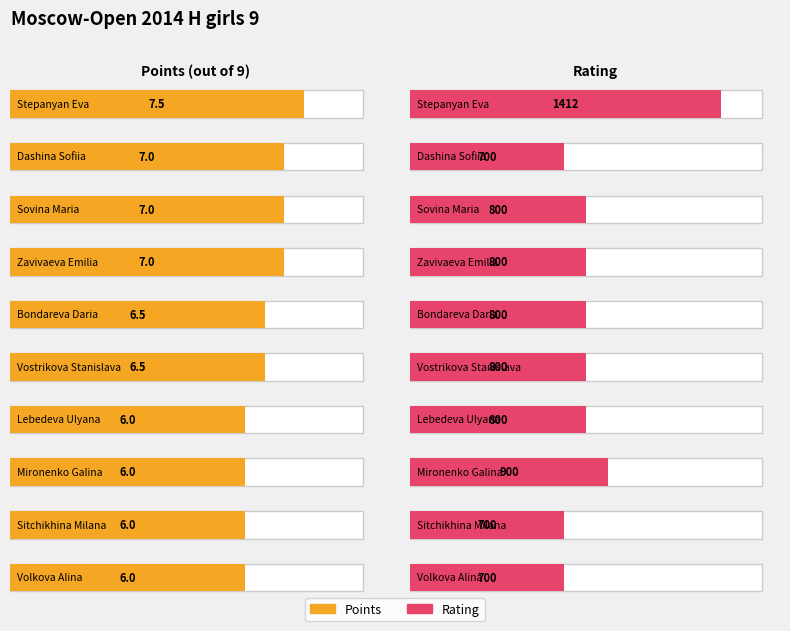

What is the value of the Points bar at the 10th from the left?

6.0